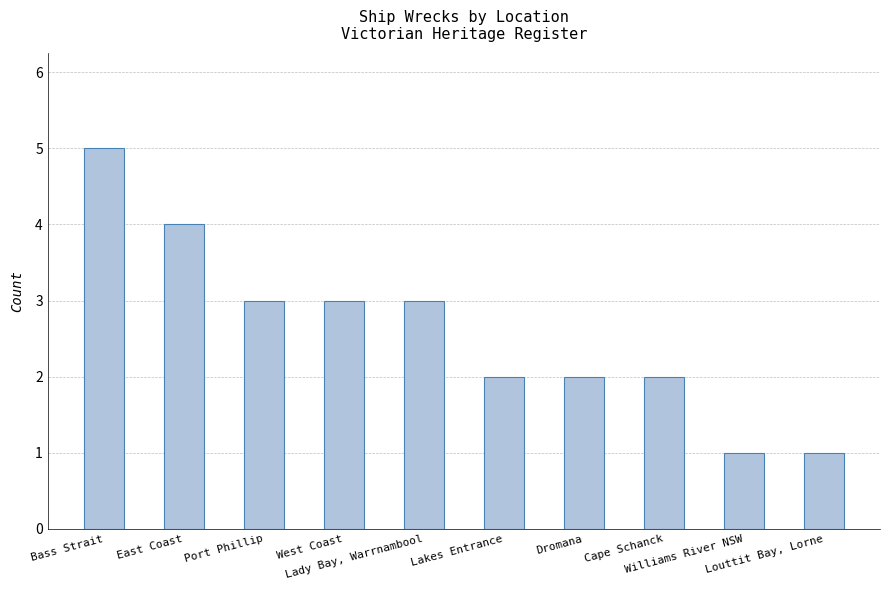

Approximately how many times larger is the value at West Coast compared to Louttit Bay, Lorne?

3.0